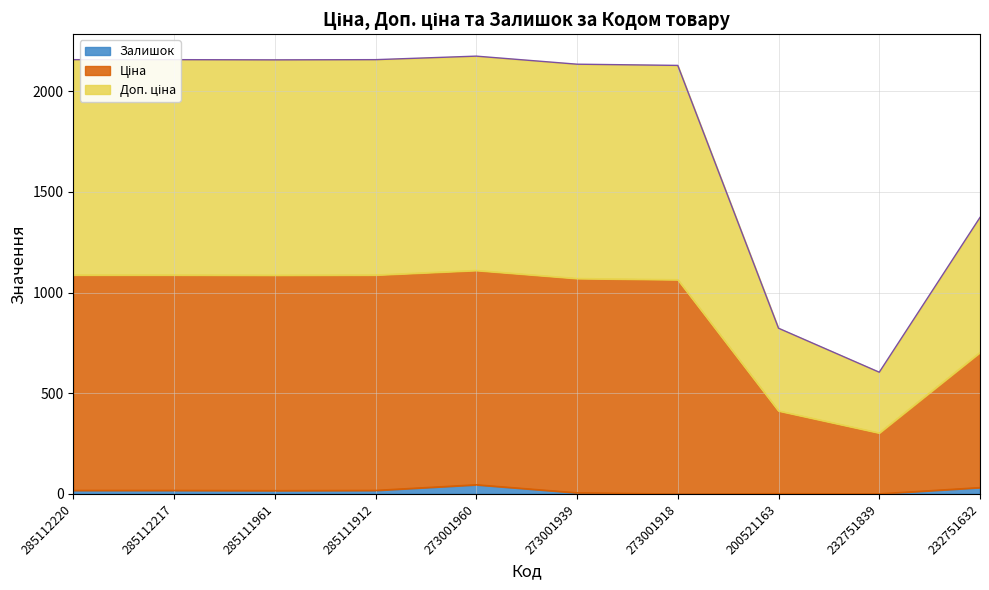

What is the sum of the Залишок values at 273001939 and 200521163?

8.0